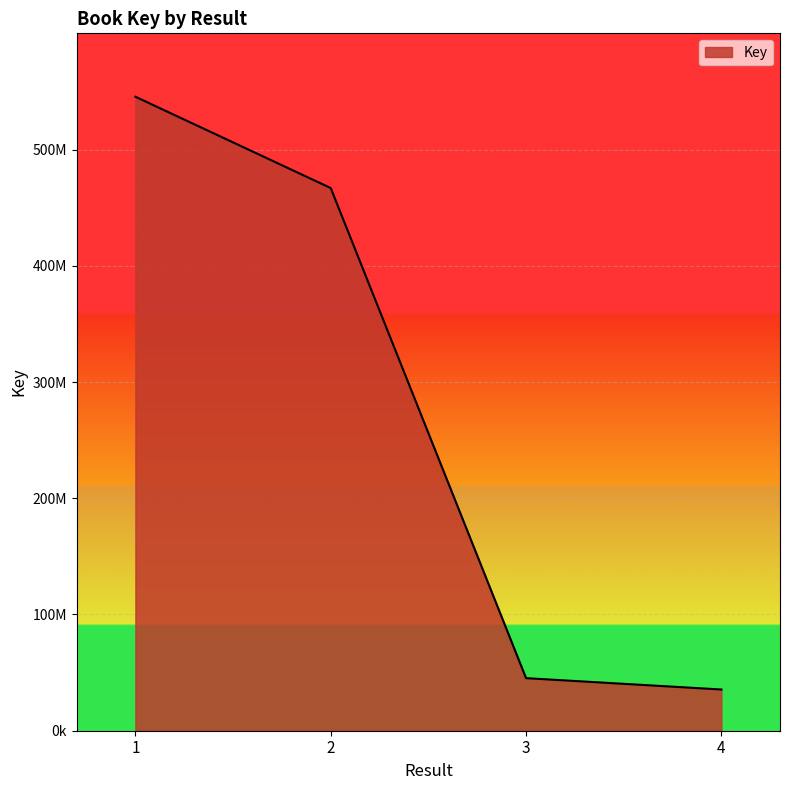

At which label is the value closest to 290452248?

2